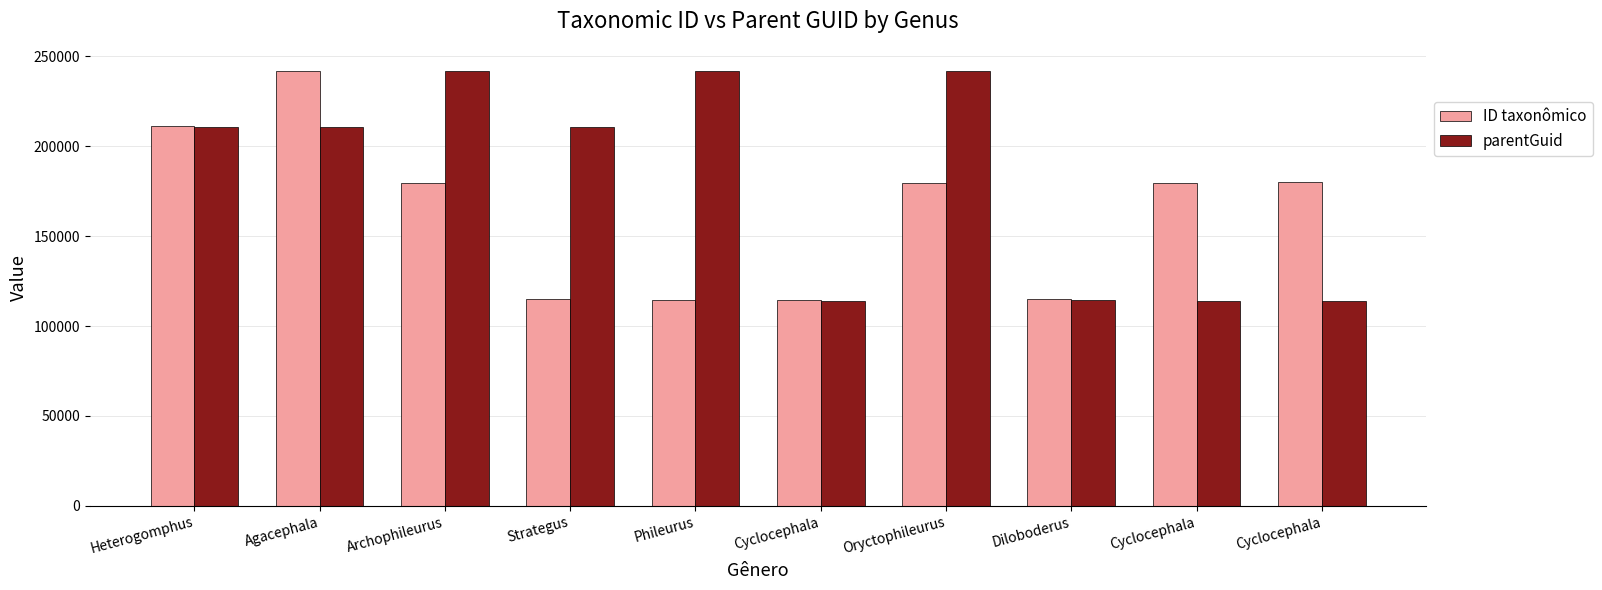

Read the parentGuid value at Cyclocephala, to the nearest 50.

114200